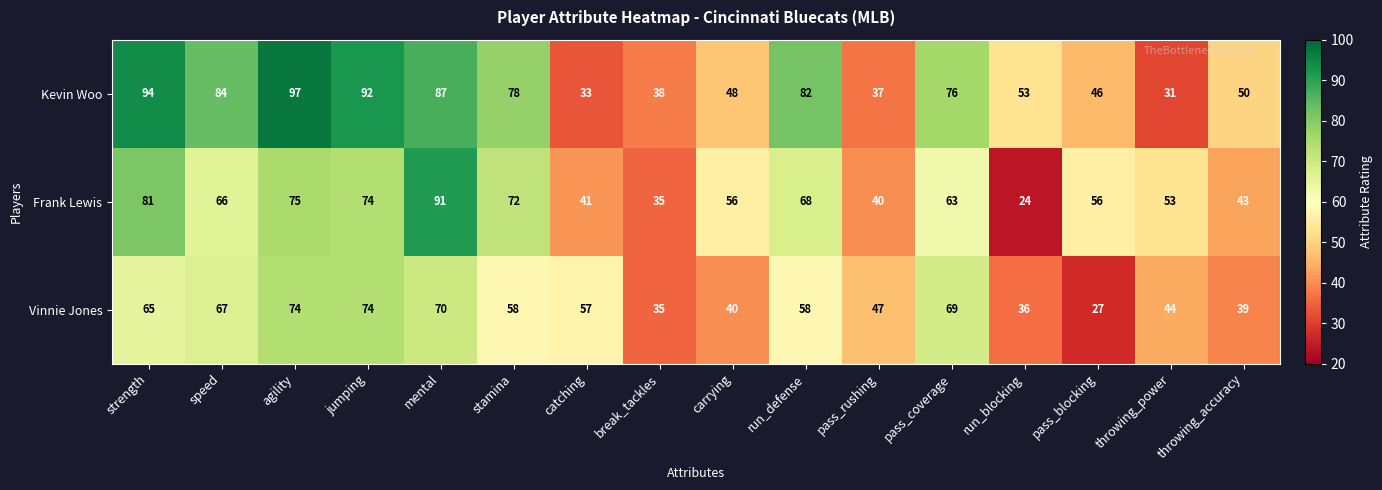

What is the spread (max minus min) of values at mental?

21